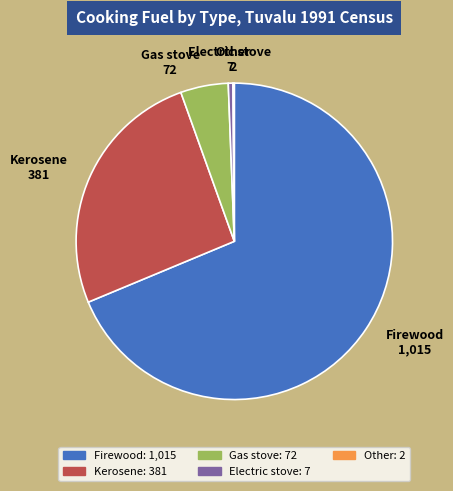

Do Gas stove and Kerosene together represent more than half of the pie?

No